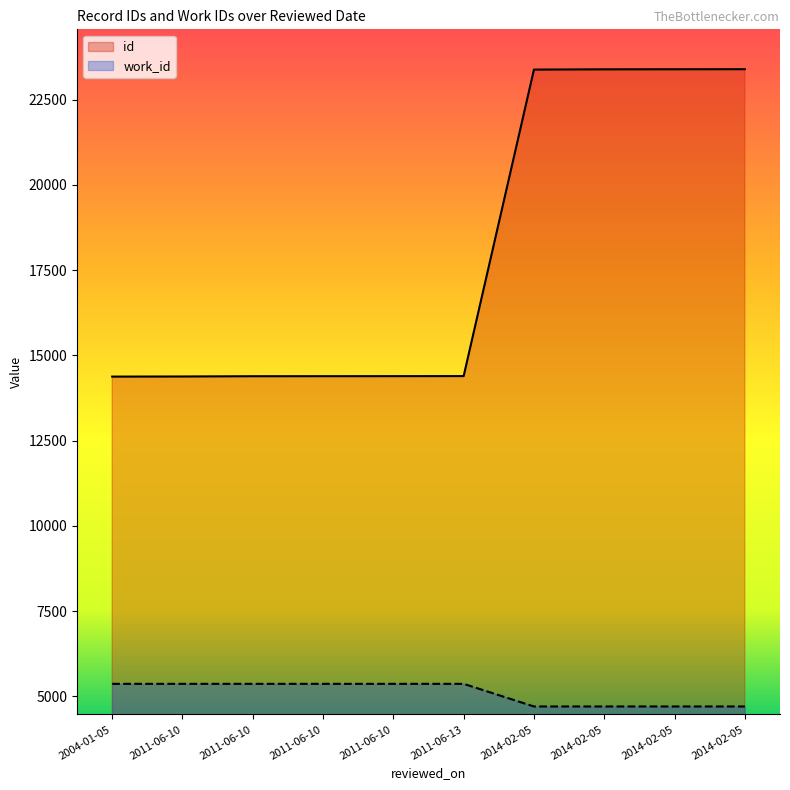

What is the value of the work_id point at the 3rd from the left?

5366